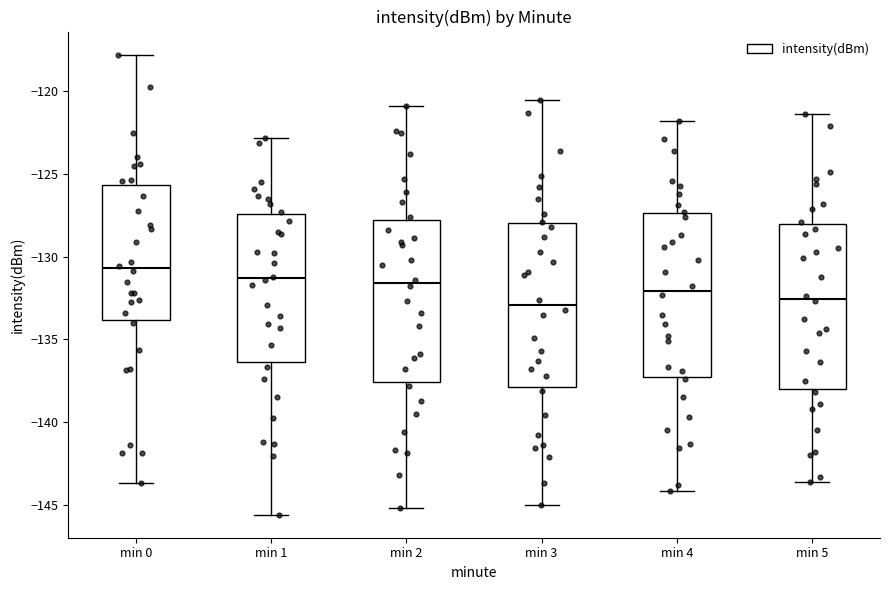

Where does the median line of the box for min 2 sit on the y-axis? The values are not printed on the chart, so give them approximately, as read against the axis.

-131.5